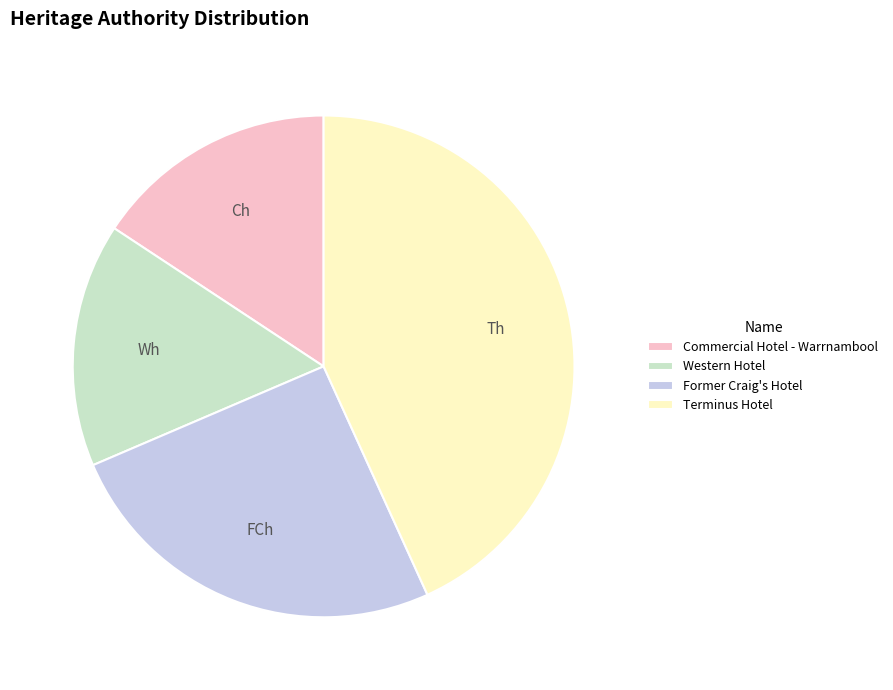

Between Terminus Hotel and Commercial Hotel - Warrnambool, which is larger?

Terminus Hotel